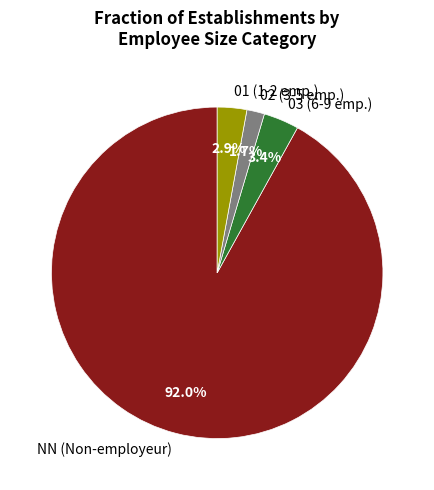

What is the ratio of the value at 02 (3-5 emp.) to the value at 03 (6-9 emp.)?

0.5